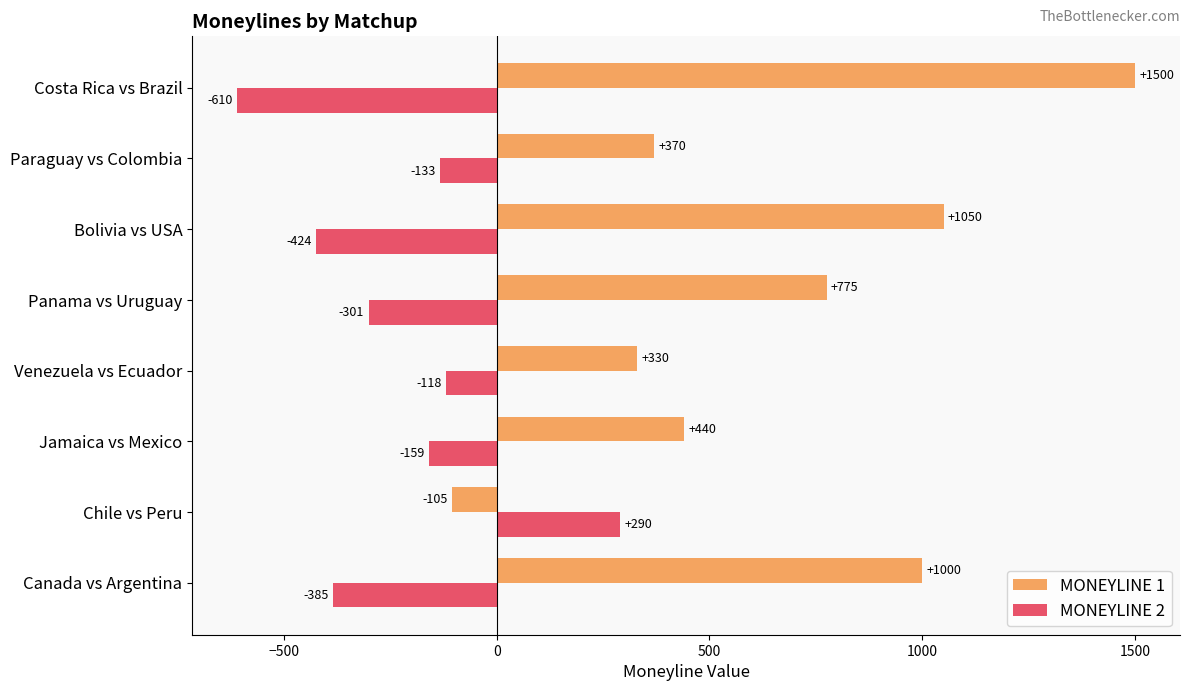

At which category is the sum across all series the highest?

Costa Rica vs Brazil